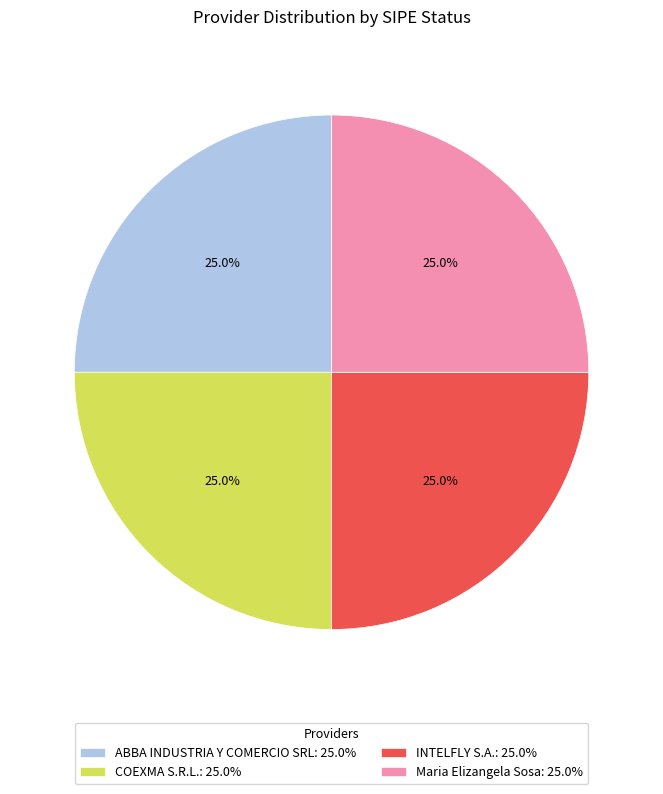

Combined, what portion of the pie is Maria Elizangela Sosa: 25.0% and ABBA INDUSTRIA Y COMERCIO SRL: 25.0%?

50.0%